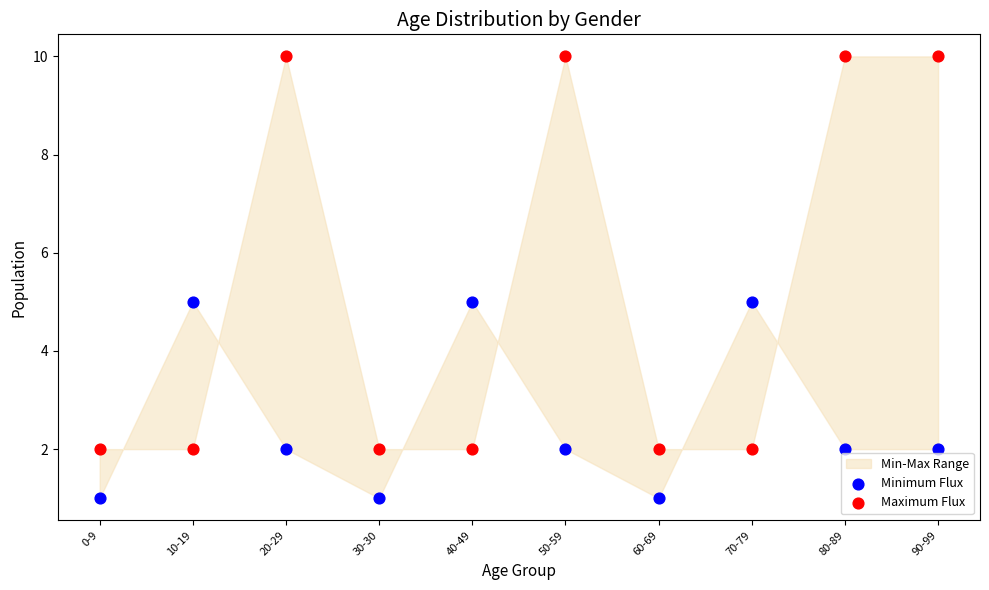

Which series reaches the minimum Y coordinate?

Minimum Flux